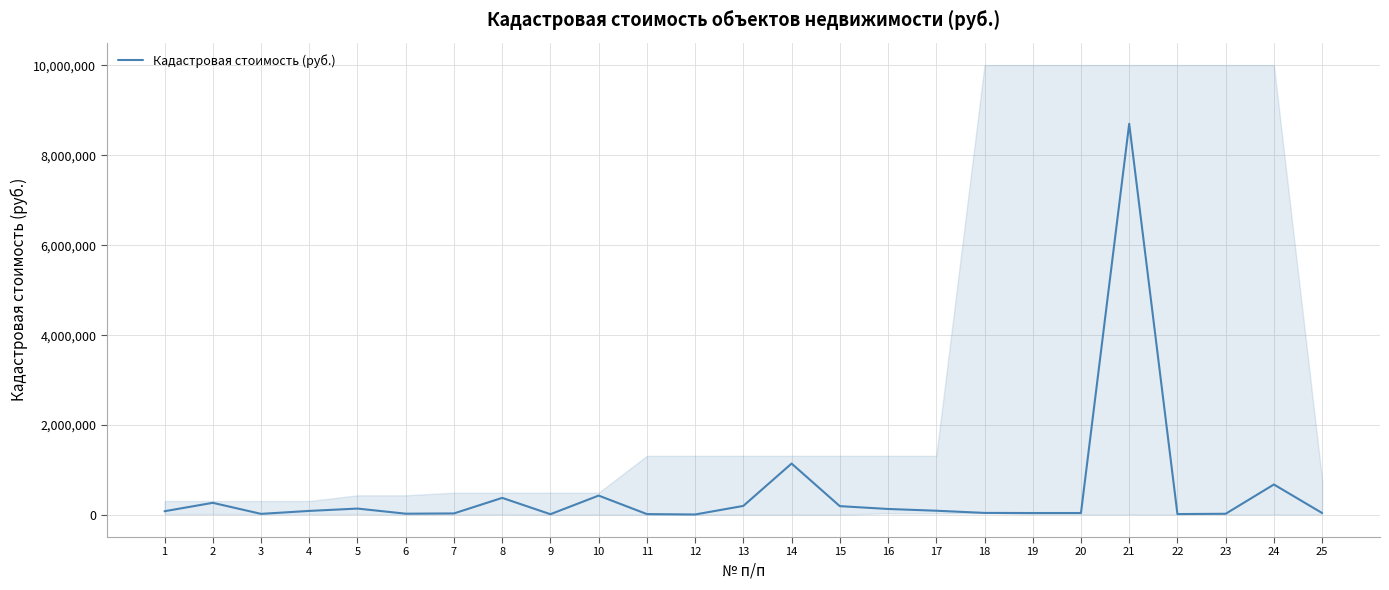

The value at 22 is 18856.3. True or false?

True